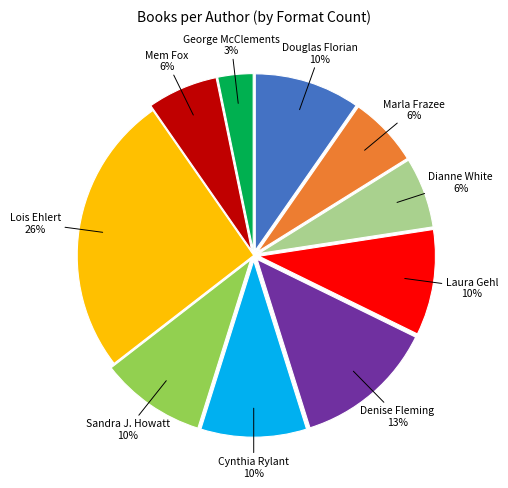

Does any single category account for the majority?

No